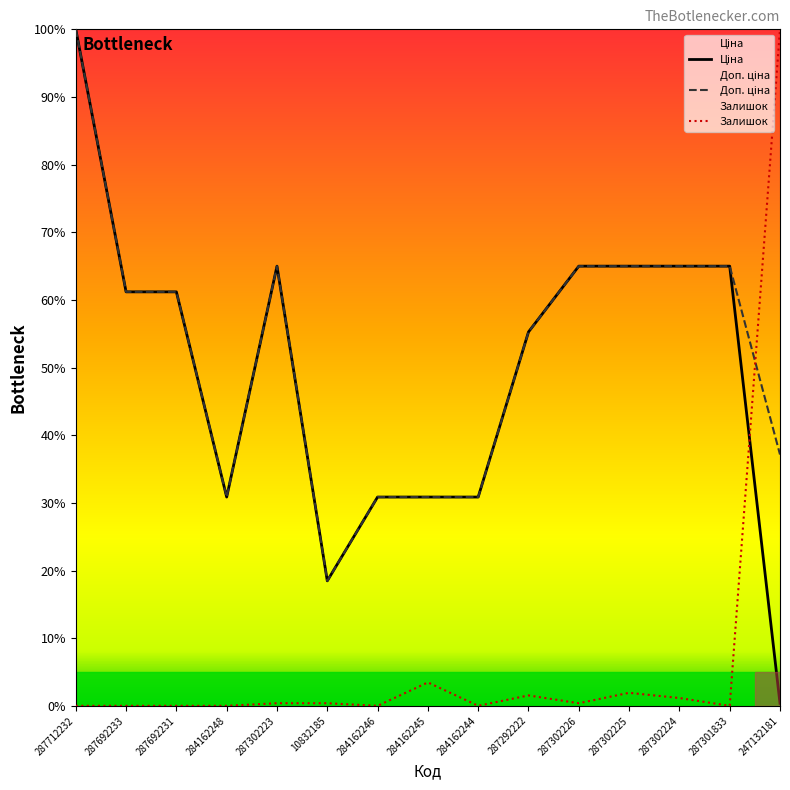

In Ціна, how many points are lower than both neighbors (excluding endpoints)?

2